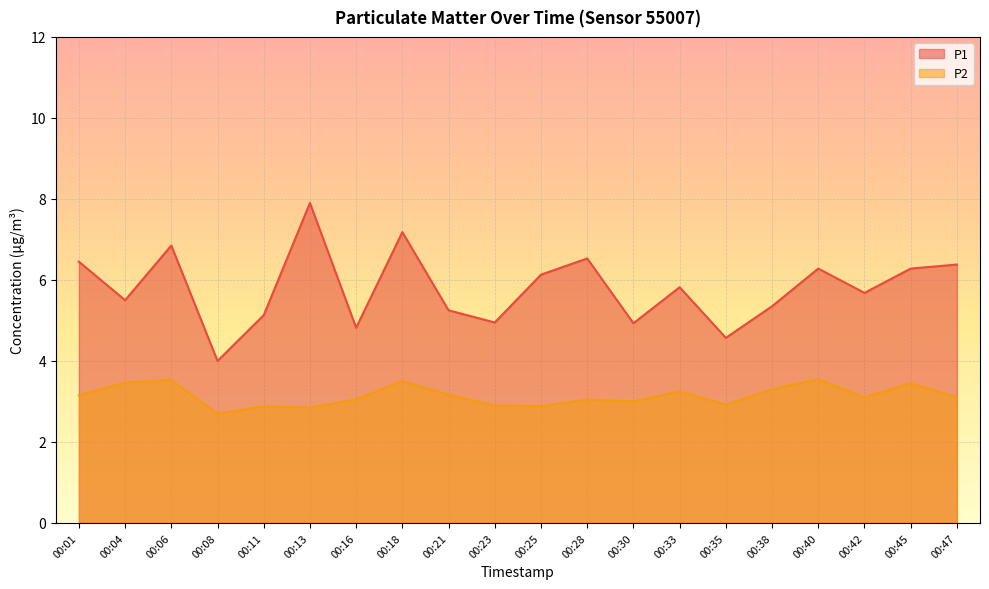

How many lines are shown in the chart?

2